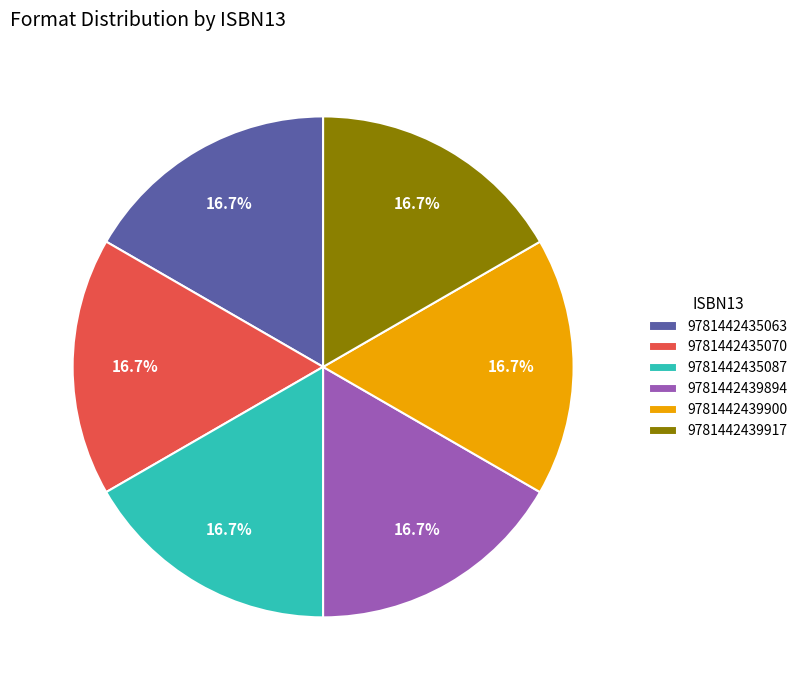

What percentage do 9781442435087 and 9781442435063 together represent?

33.1%